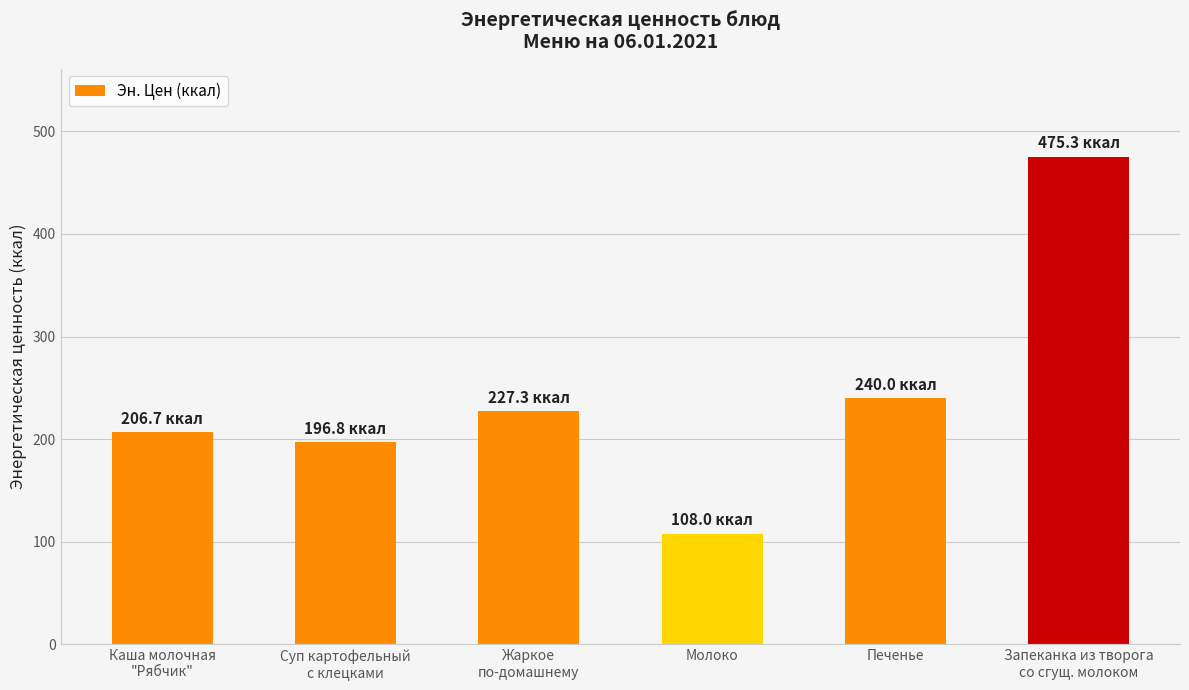

What is the label of the 2nd bar from the right?

Печенье